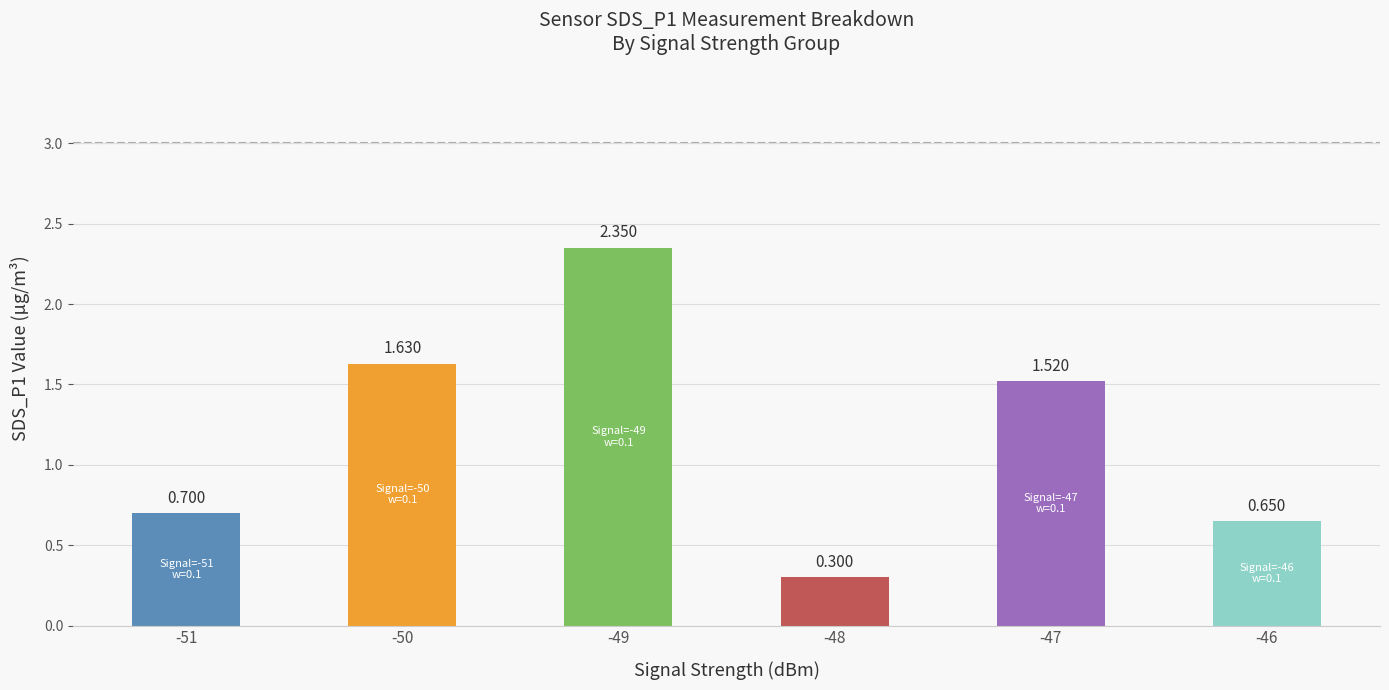

How many data points are less than 1?

3